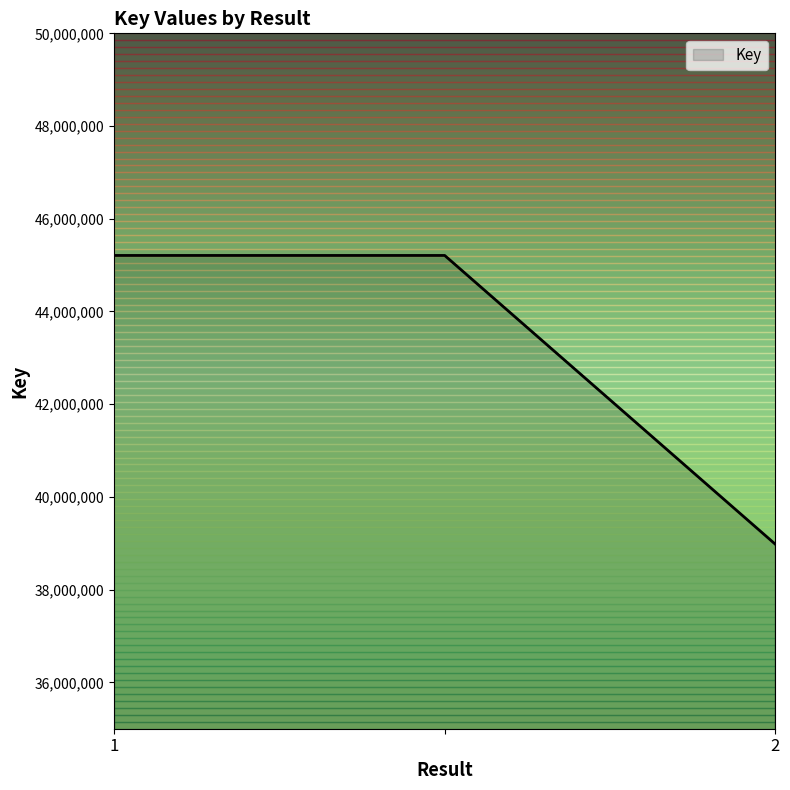

How many values are below 45208683?

1